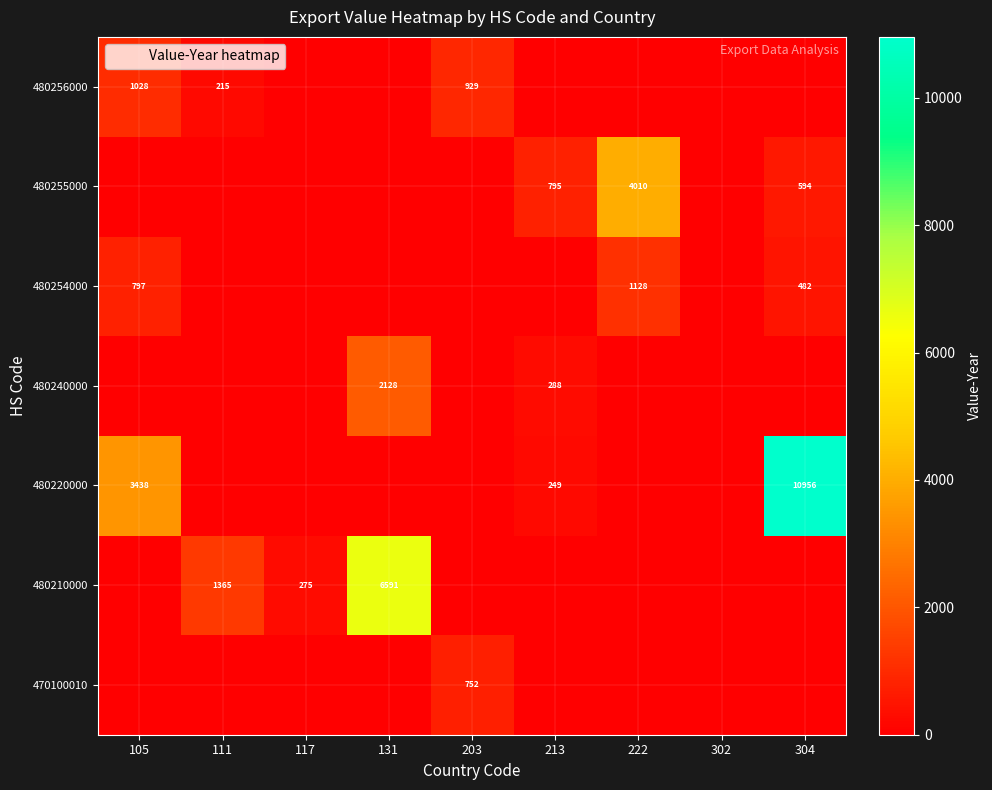

The value of 480240000 at 111 is -1171. True or false?

False